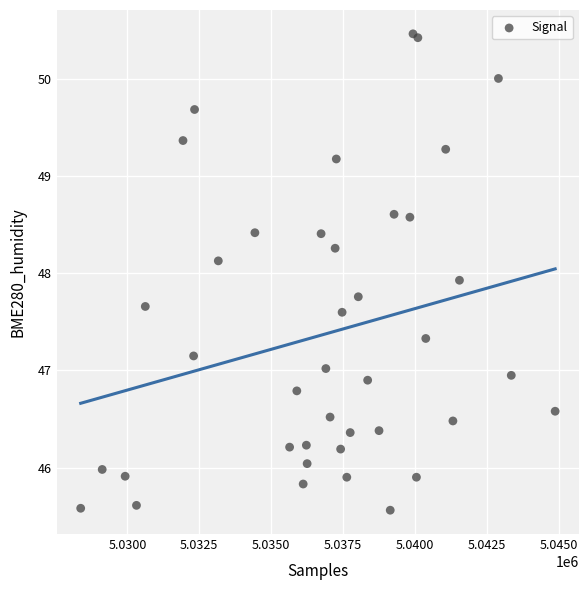

What Y value in the scatter plot is closest to 48?

47.9